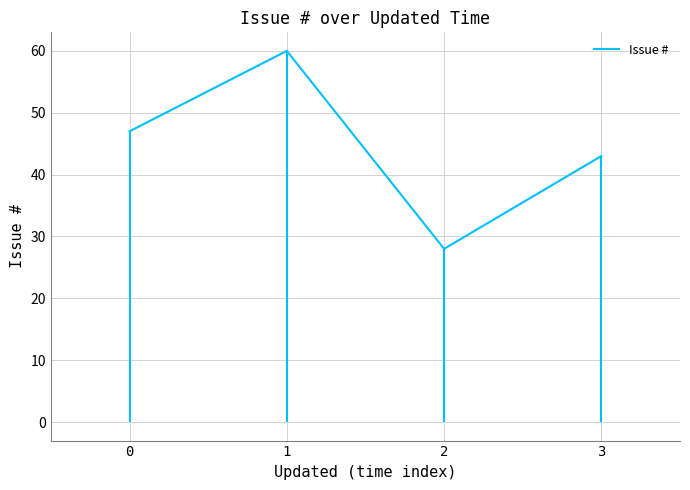

The value at 0 is 82. True or false?

False